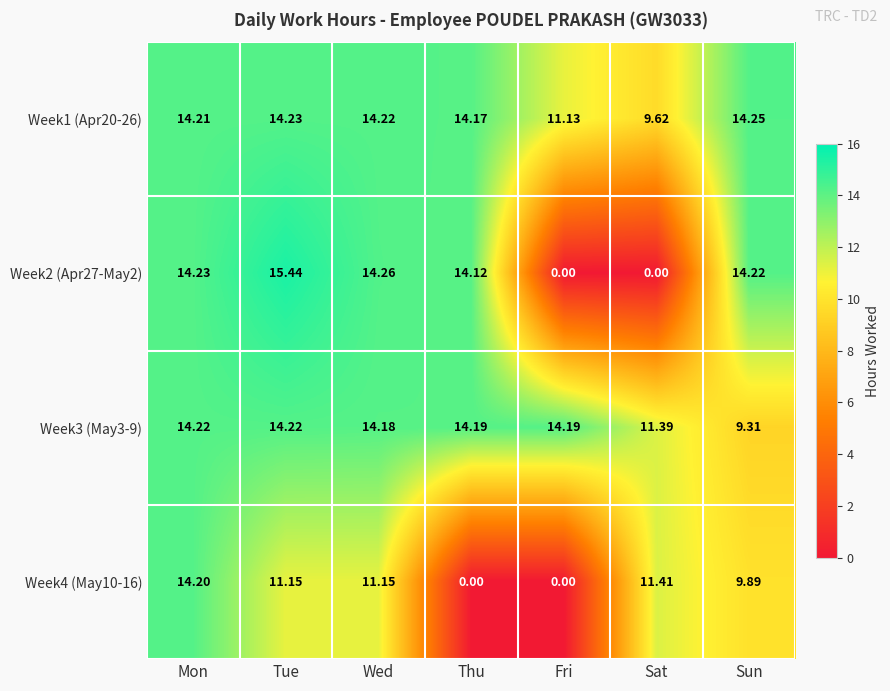

At which label does Week3 (May3-9) first exceed 14?

Mon